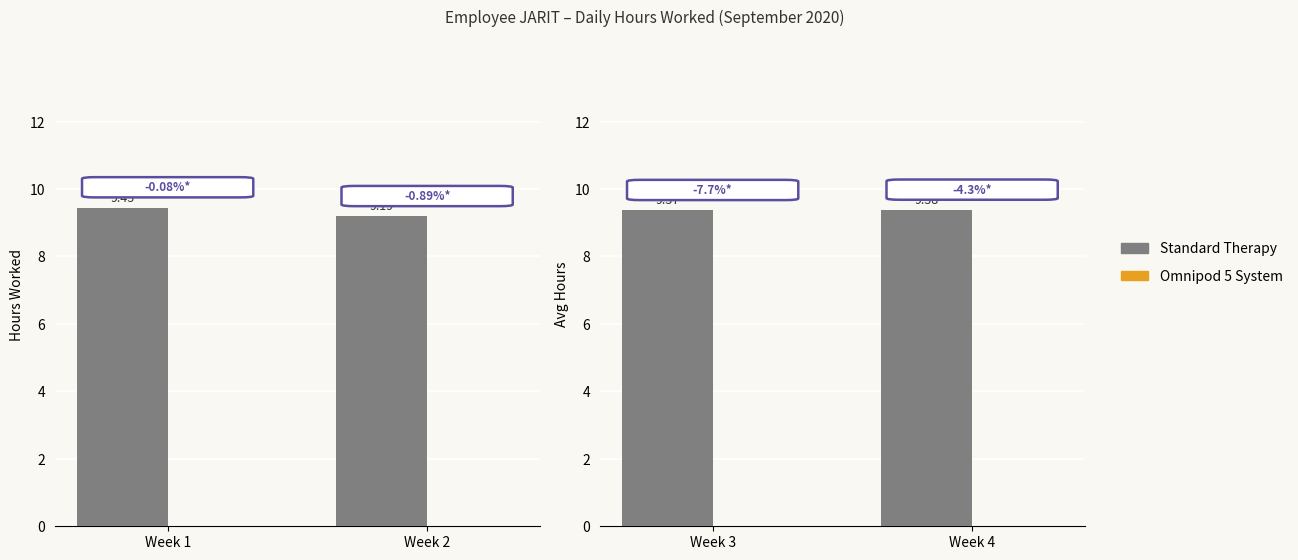

What is the total value across all series at Week 3?

9.4